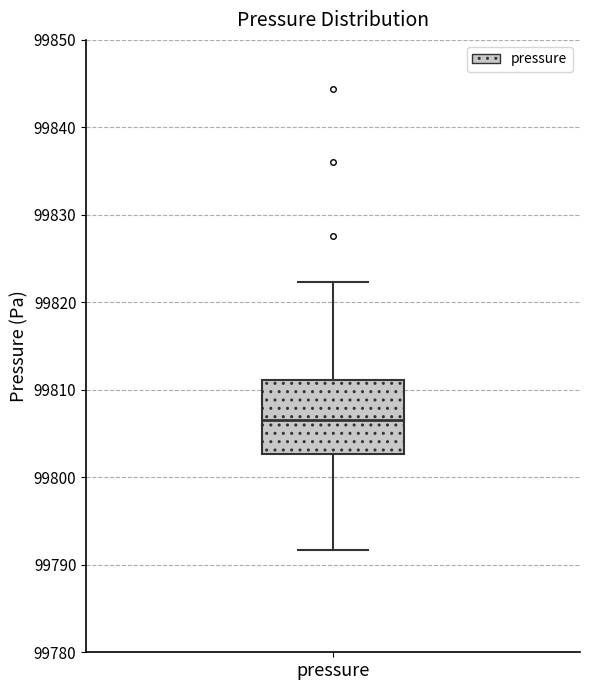

Read this box plot against the y-axis: the position of the median line, the range covered by the box, and the ends of both whiskers. The values are not printed on the chart, so give them approximately, as read against the axis.

median 99807, box 99803 to 99811, whiskers 99792 to 99822